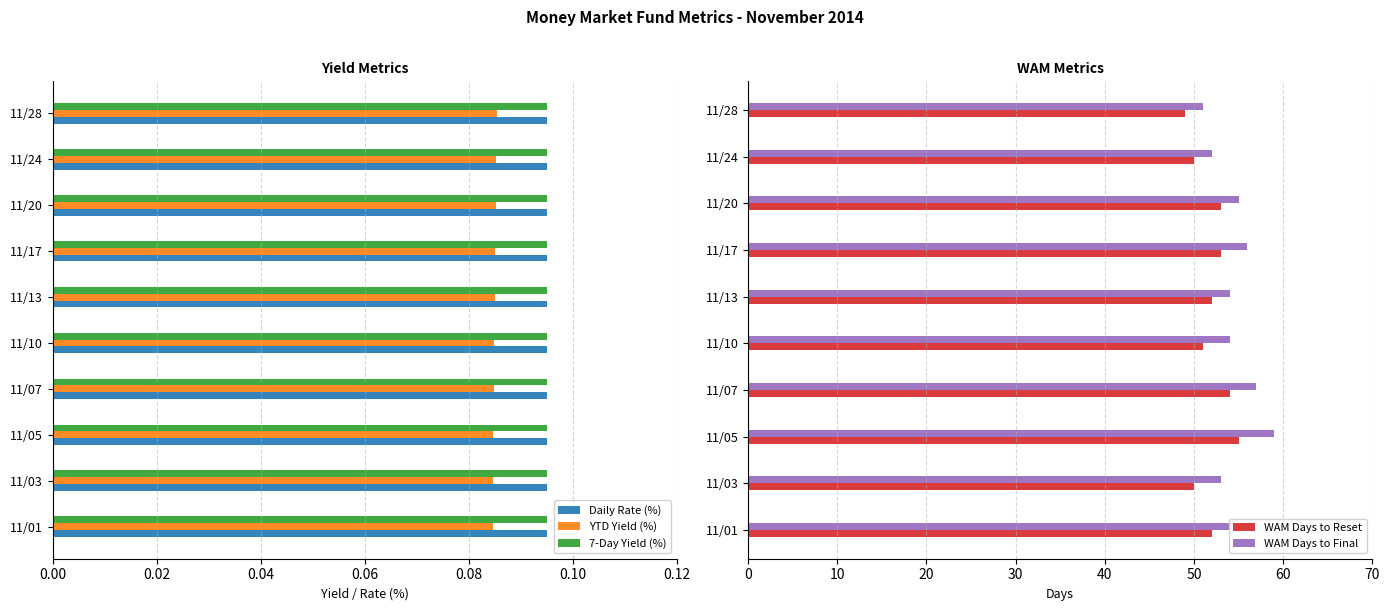

What is the highest value of the YTD Yield (%) series?

0.1